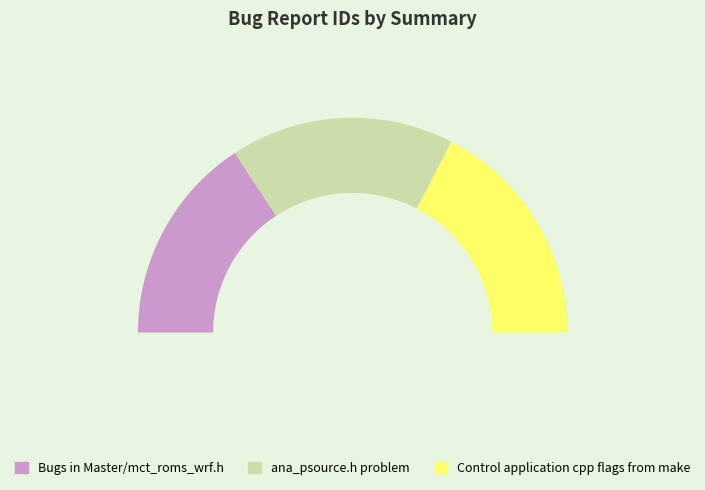

Is there any slice that represents more than half of the pie?

No